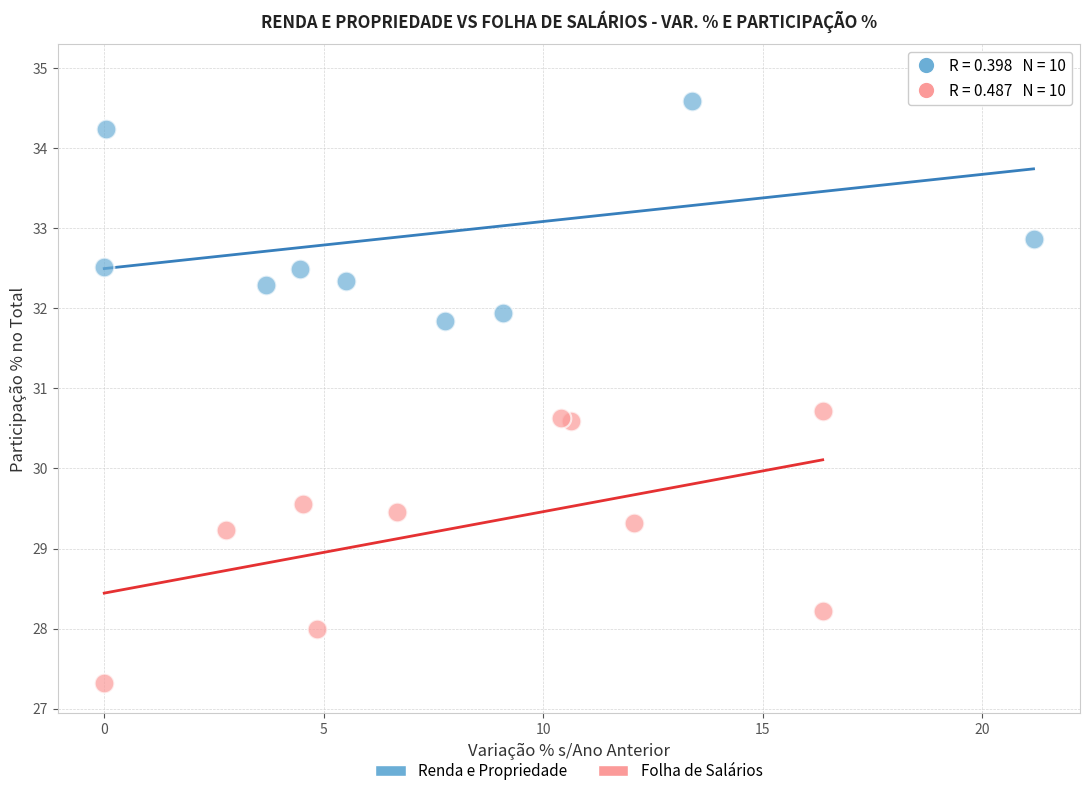

Which series reaches the minimum Y coordinate?

Folha de Salários